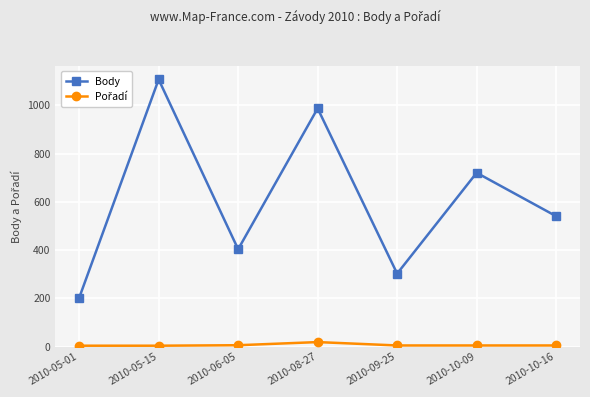

Does the chart have visible grid lines?

Yes